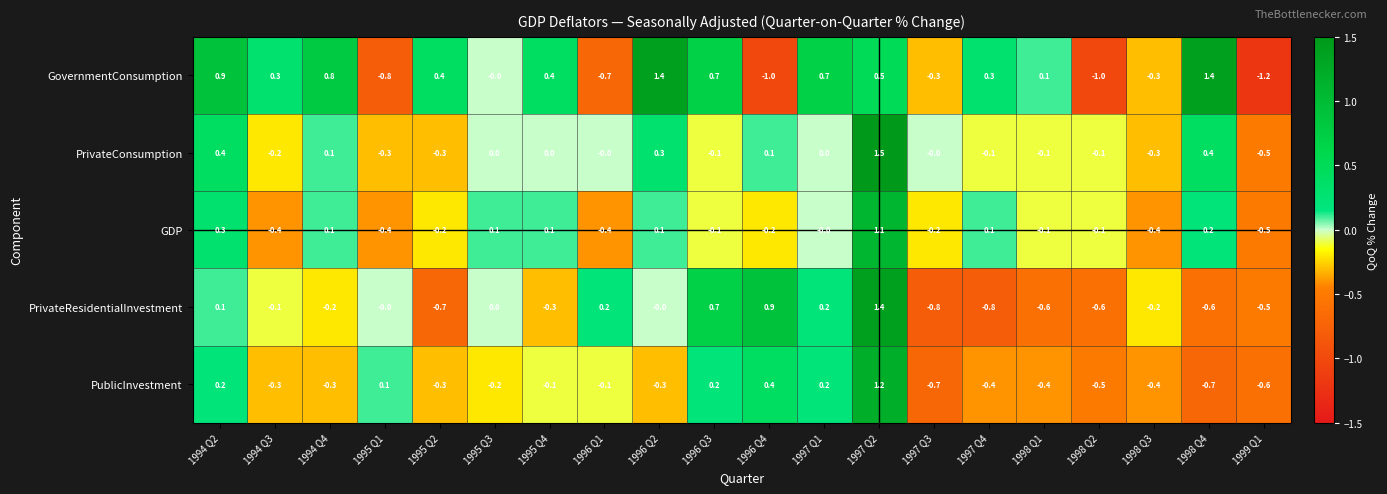

Which series has the widest spread of values?

GovernmentConsumption